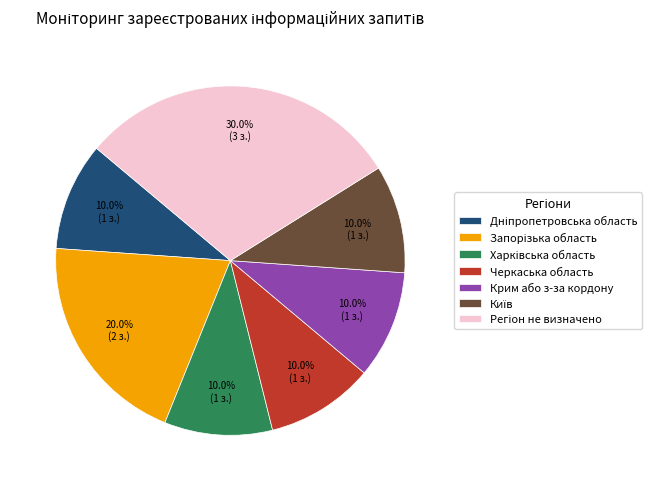

Does any single category account for the majority?

No